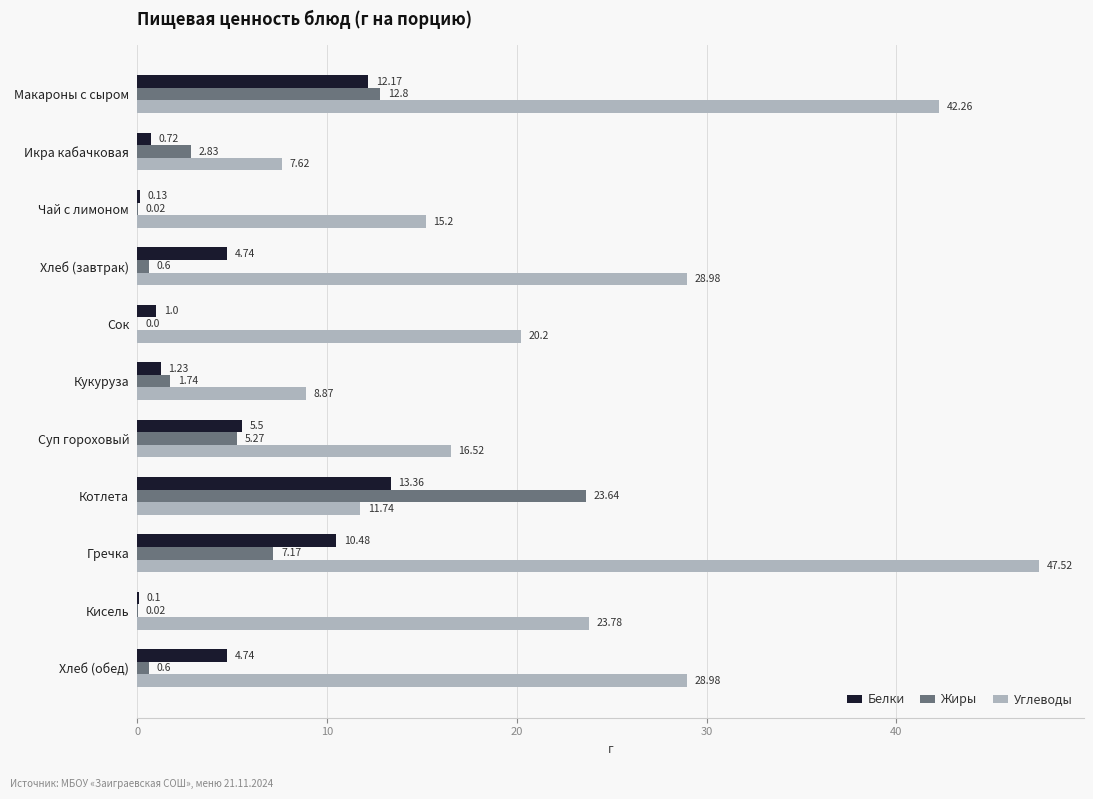

What are all the series names shown in the legend?

Белки, Жиры, Углеводы